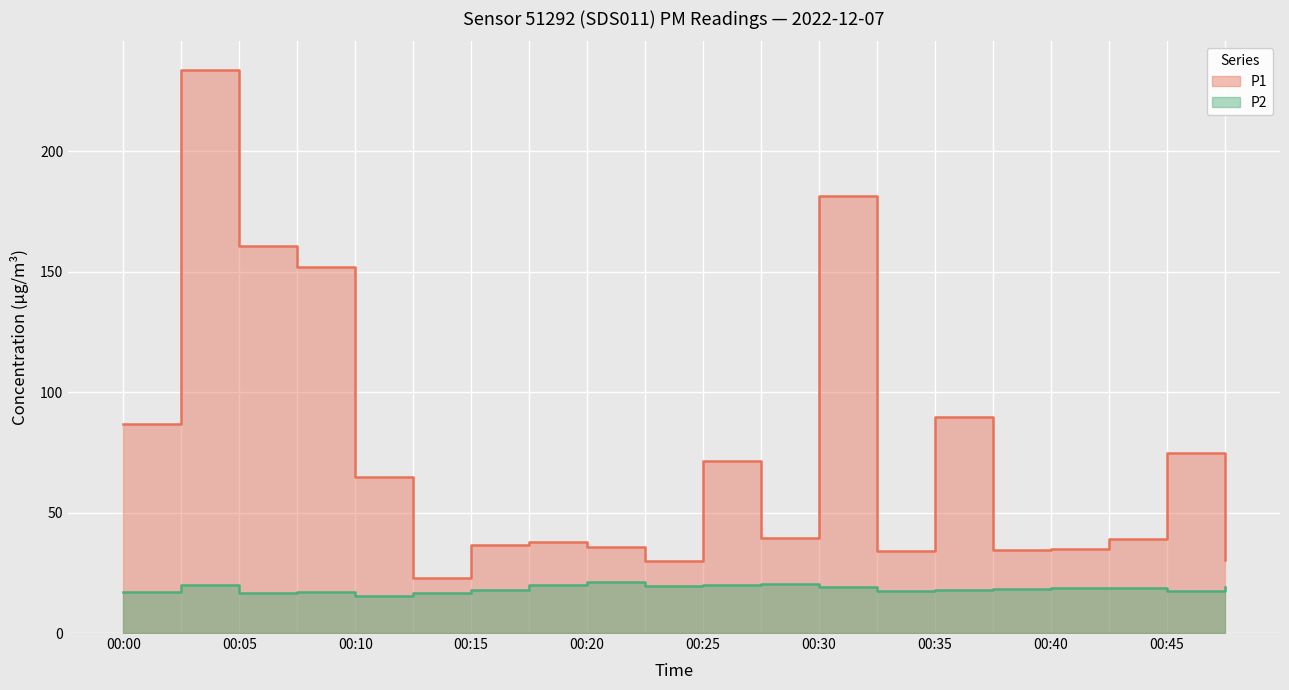

Count the number of categories in the chart.

20